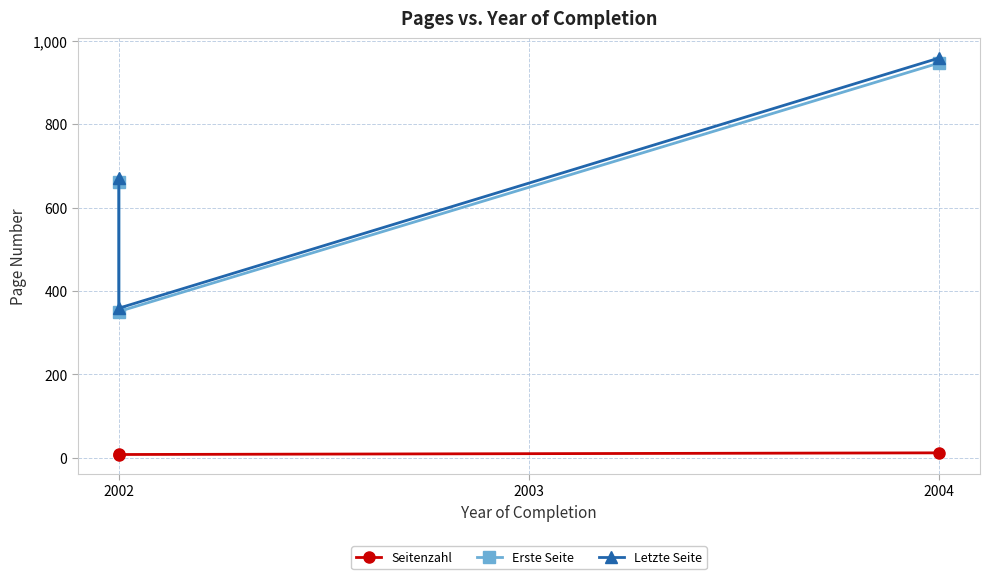

How many series are shown in this chart?

3